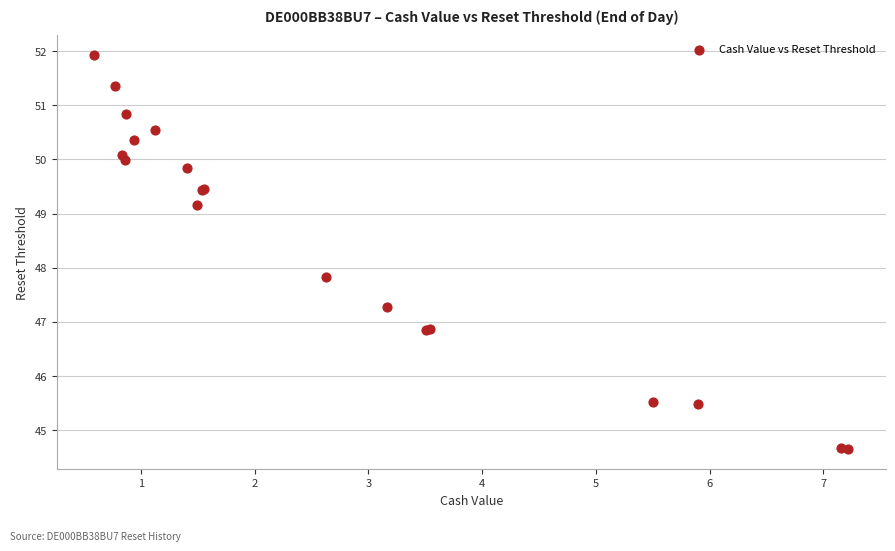

What Y value in the scatter plot is closest to 48?

47.8